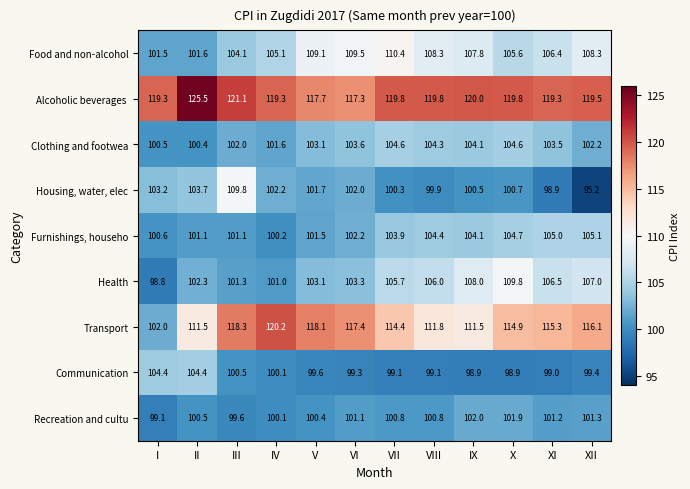

What is the minimum value for Housing, water, elec?

95.2